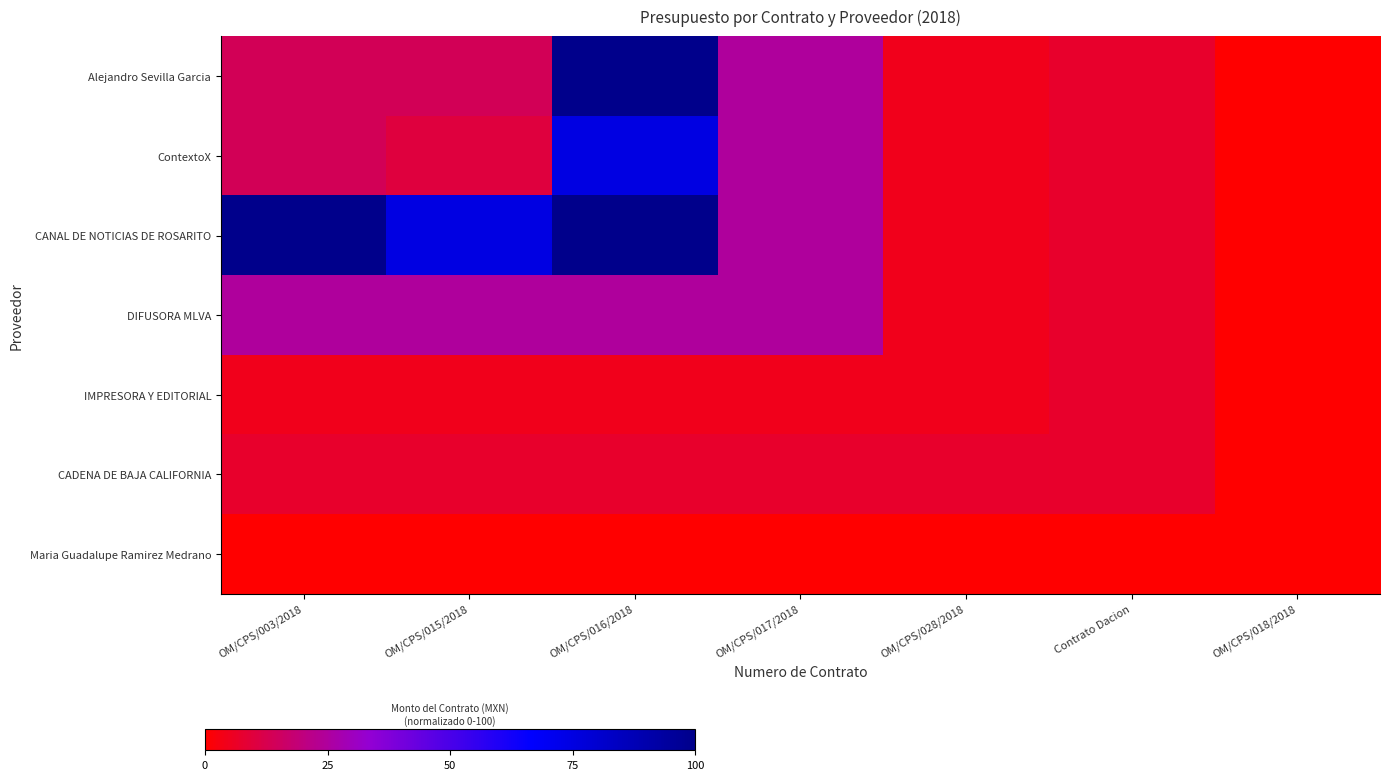

The value of CADENA DE BAJA CALIFORNIA at OM/CPS/028/2018 is 12.0. True or false?

False